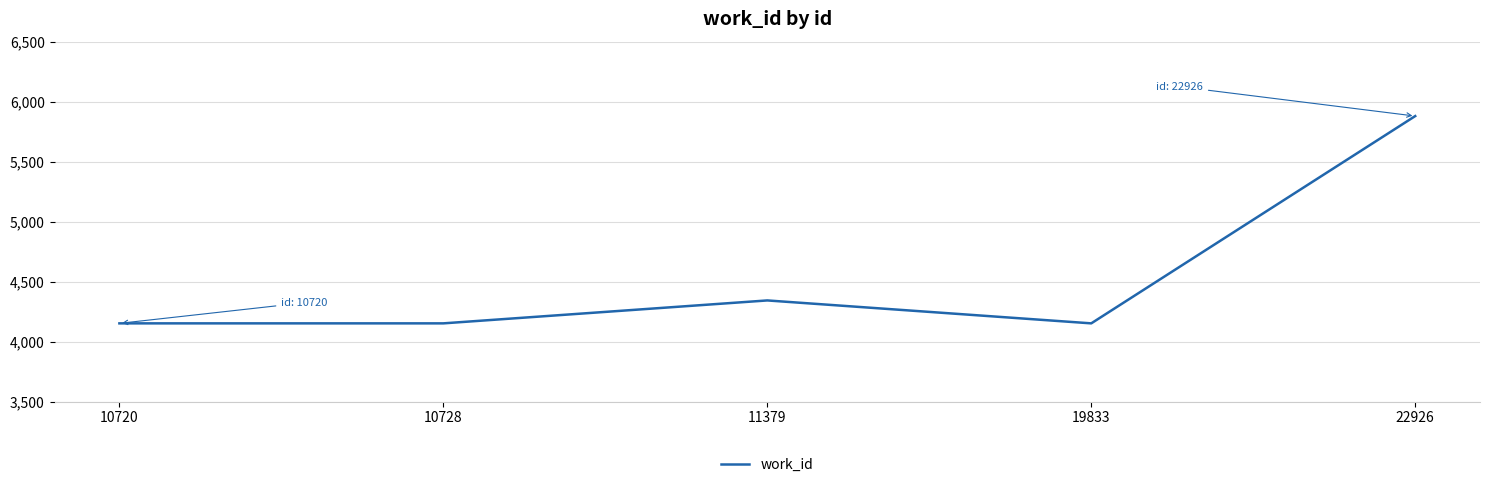

Where is the first local maximum?

11379